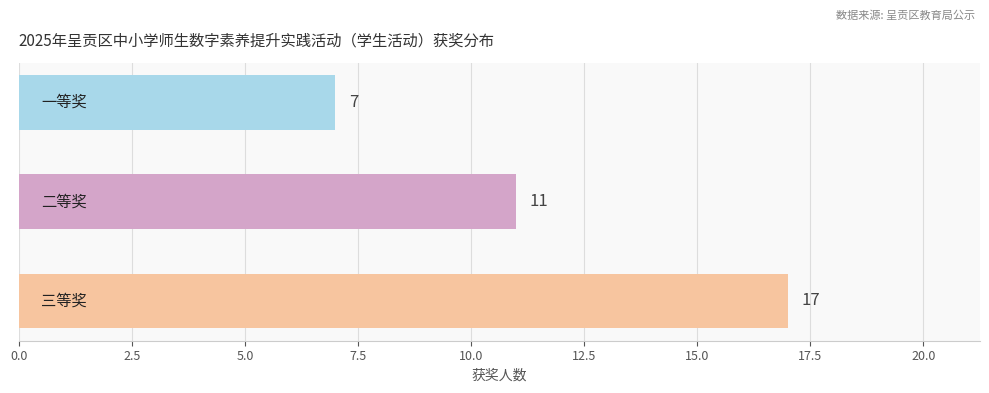

Reading top to bottom, extract all data points from this chart.

7	11	17